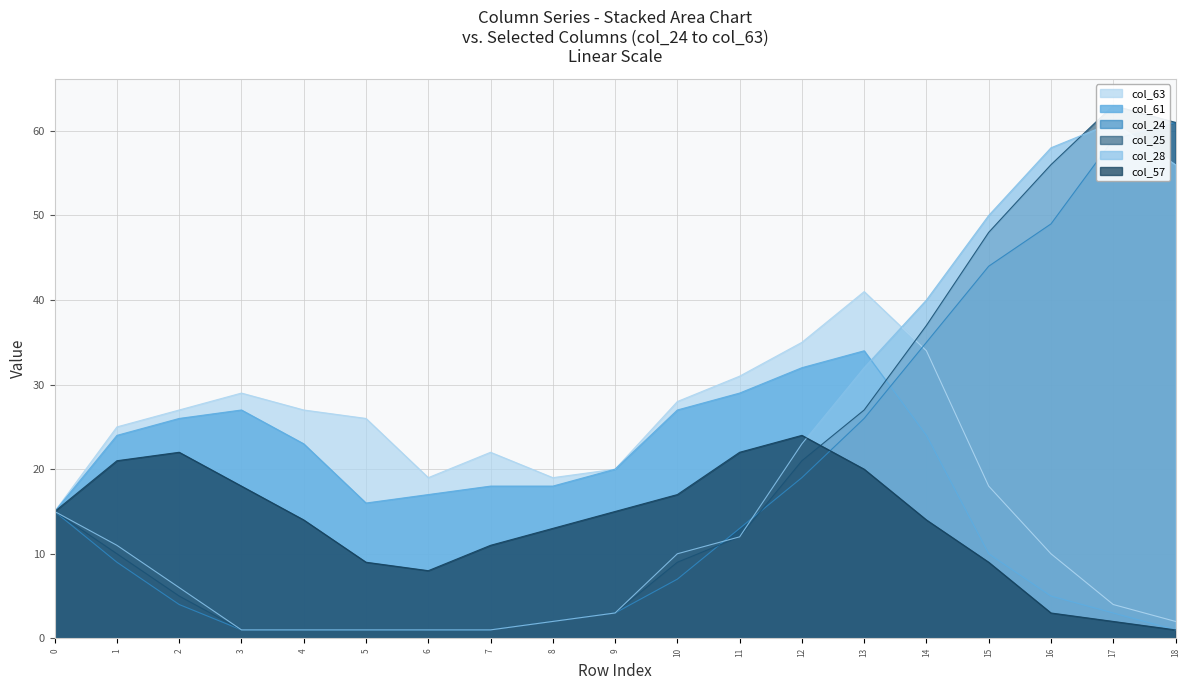

The col_61 series shows 5 at 16. True or false?

True